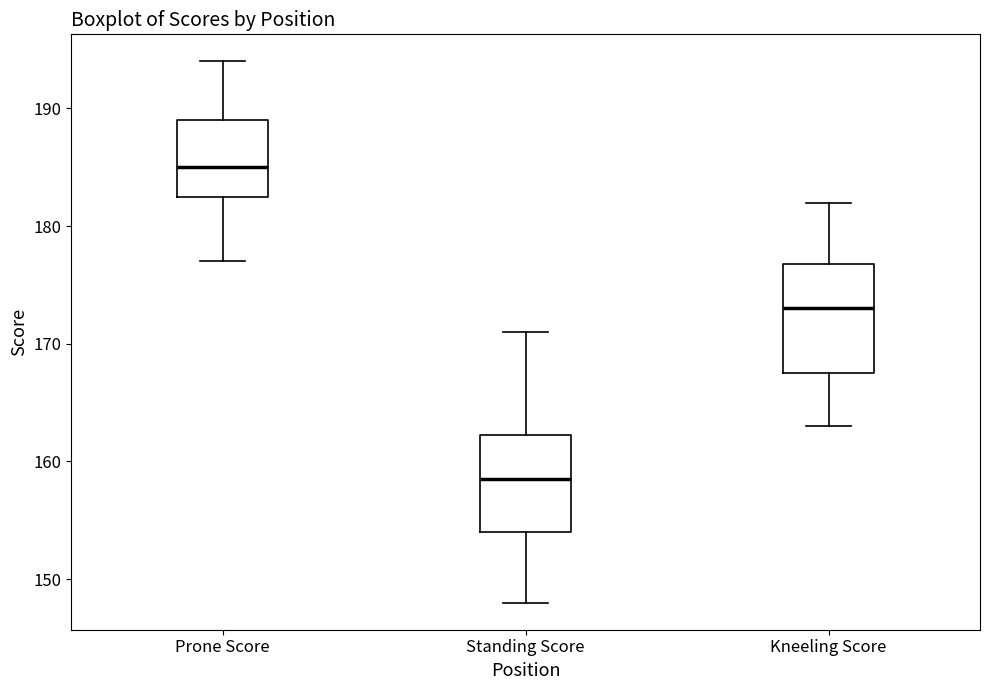

Reading left to right, transcribe this box plot: for each box, give where its median line is, the range the box spans, and where its two whiskers end, as read against the y-axis. The values are not printed on the chart, so give them approximately, as read against the axis.

Prone Score: median 185, box 183 to 189, whiskers 177 to 194
Standing Score: median 159, box 154 to 162, whiskers 148 to 171
Kneeling Score: median 173, box 168 to 177, whiskers 163 to 182